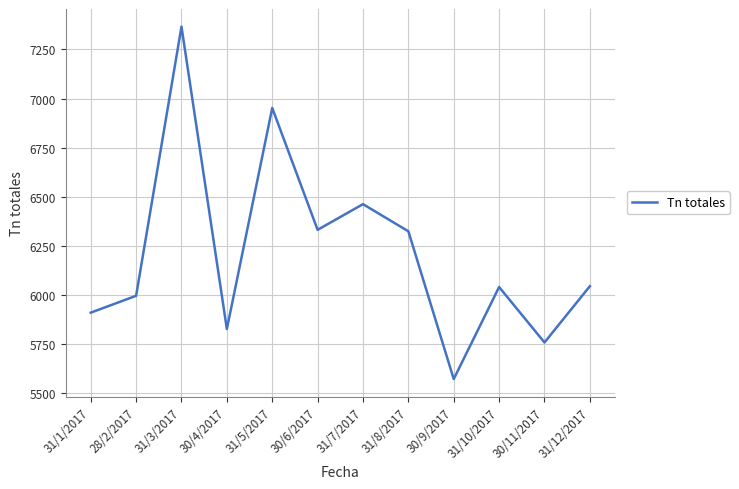

Which category has the highest value across all series?

31/3/2017